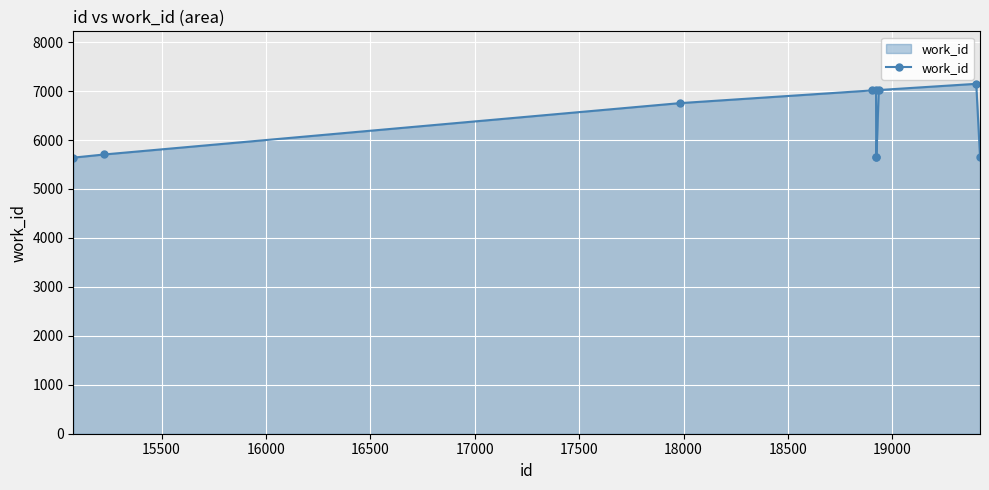

What is the minimum value shown in the chart?

5640